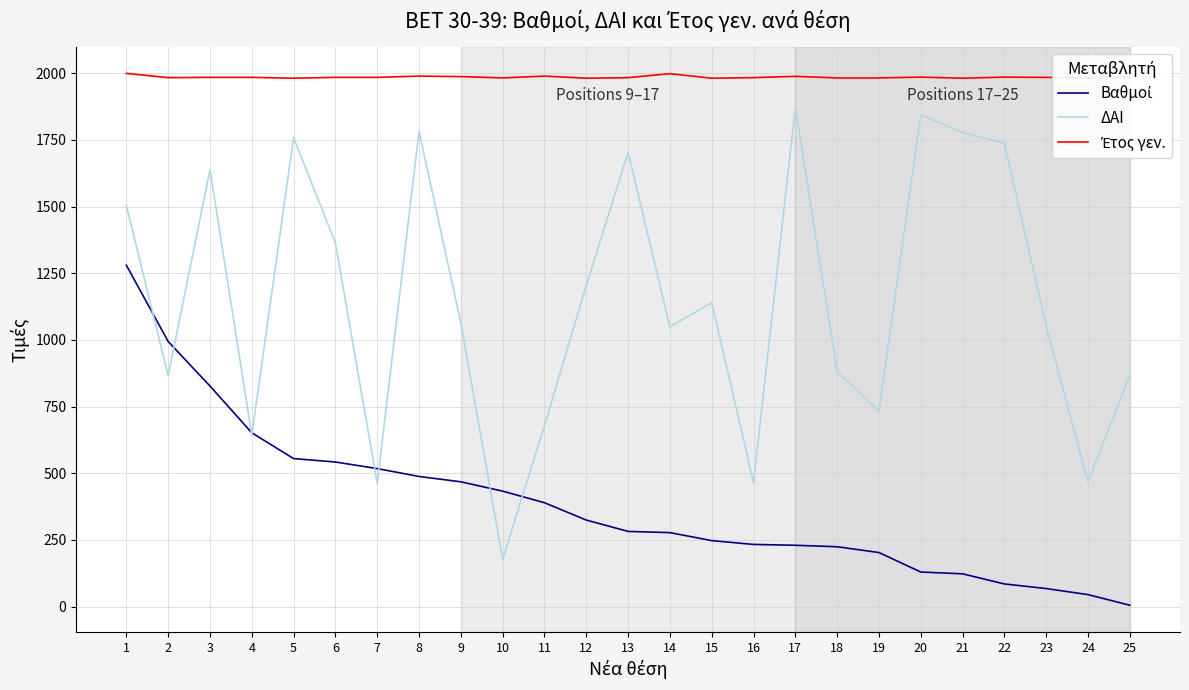

The value of ΔΑΙ at 25 is 476.5. True or false?

False